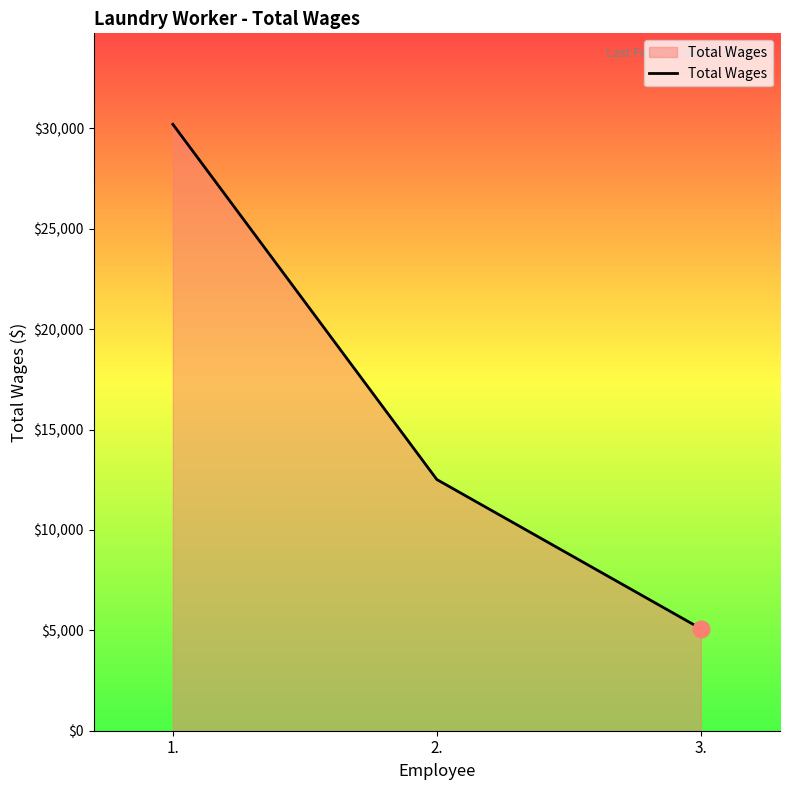

At which category does the chart reach its minimum across all series?

3.